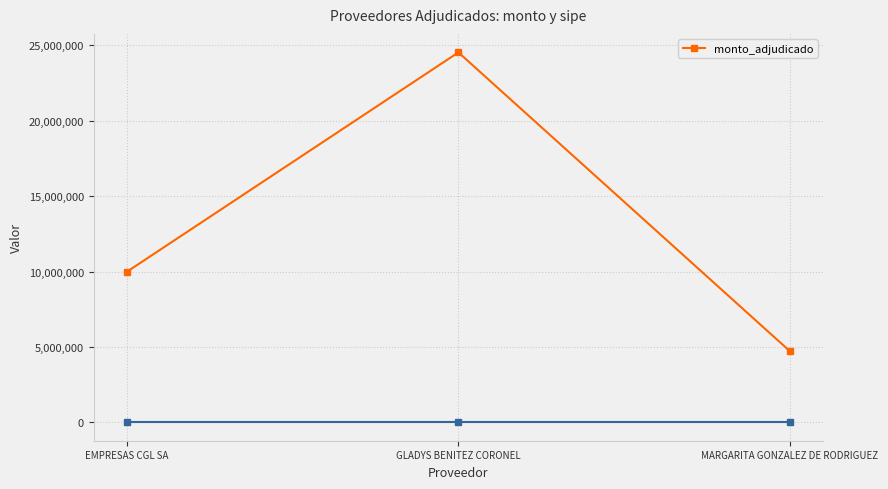

List the labels in order of value, largest first.

GLADYS BENITEZ CORONEL, EMPRESAS CGL SA, MARGARITA GONZALEZ DE RODRIGUEZ